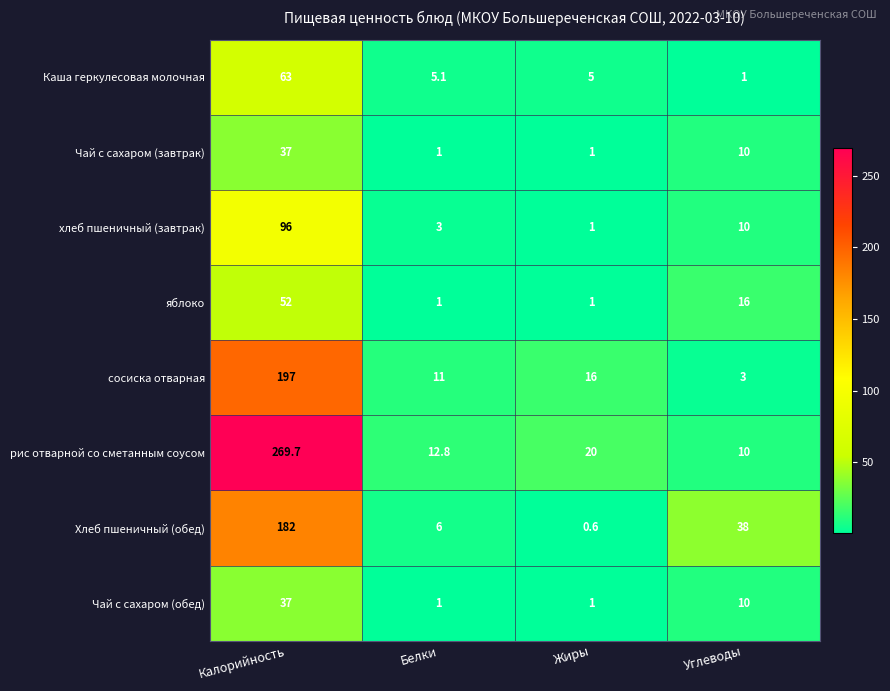

Rank the categories by хлеб пшеничный (завтрак) value from highest to lowest.

Калорийность, Углеводы, Белки, Жиры